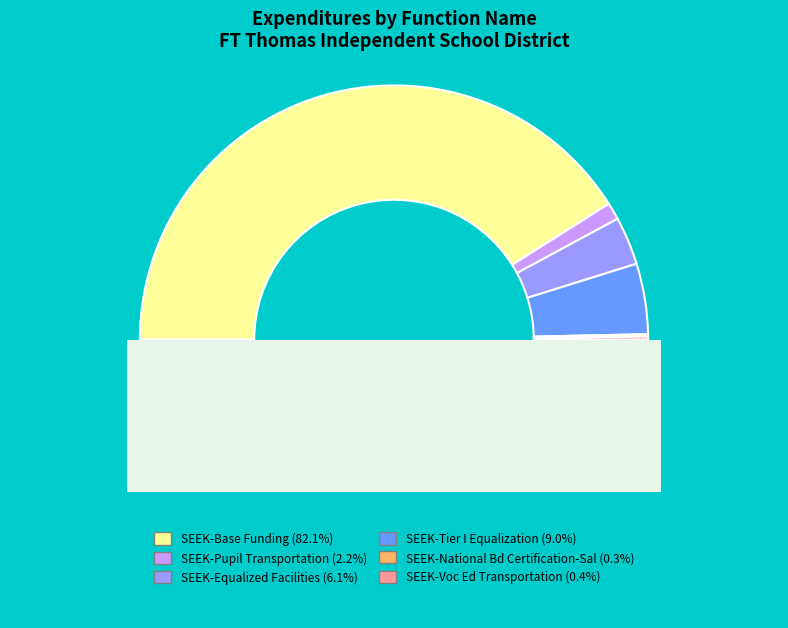

What is the smallest slice in the pie chart?

SEEK-National Bd Certification-Sal